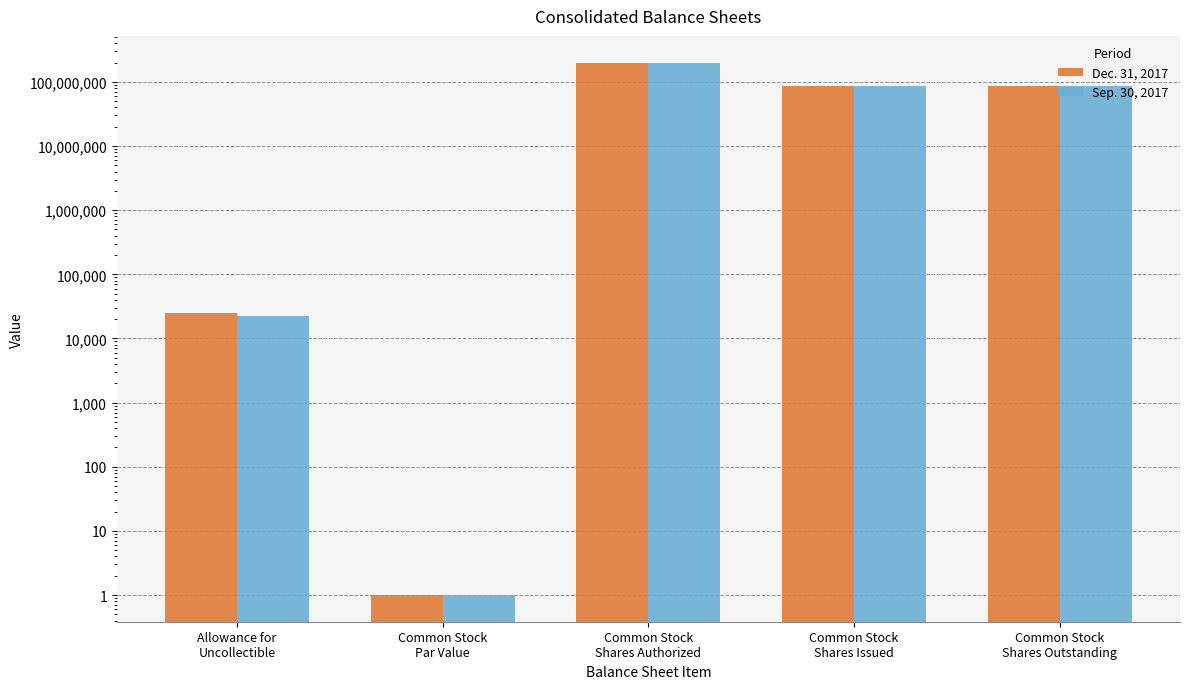

What is the value of the Dec. 31, 2017 bar at the 4th from the left?

85760846